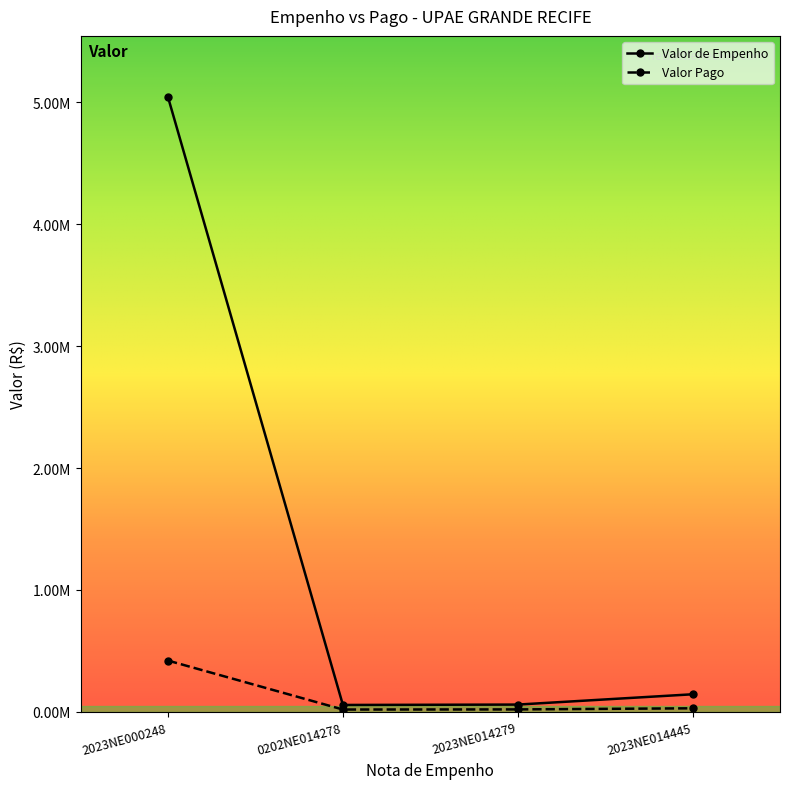

At 2023NE014445, list the series in order from smallest to largest.

Valor Pago, Valor de Empenho